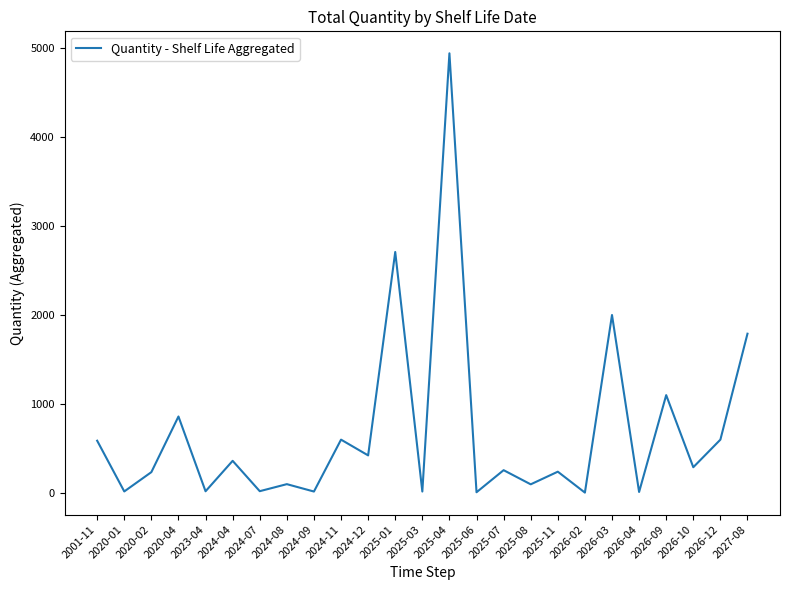

Where is the data nearest to the value 2472?

2025-01